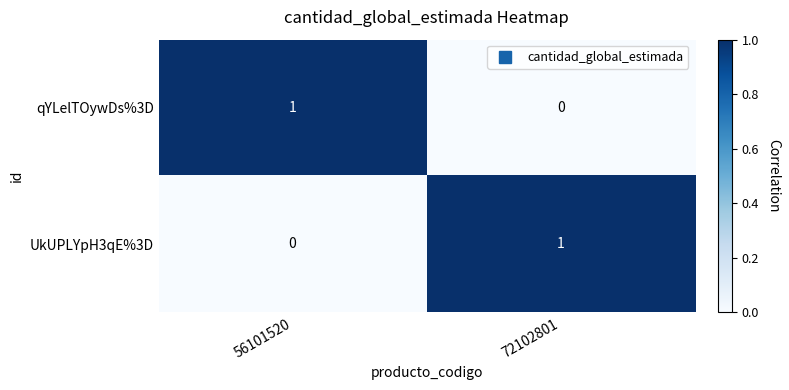

True or false: qYLelTOywDs%3D has a value of 1 at 56101520.

True